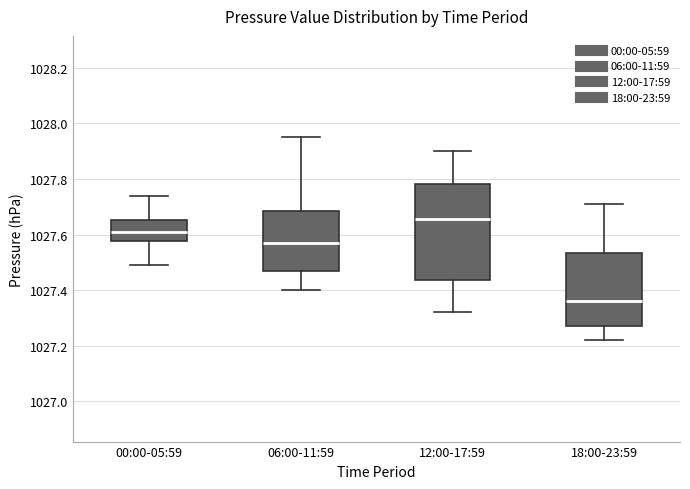

Which box's median line is the highest?

12:00-17:59